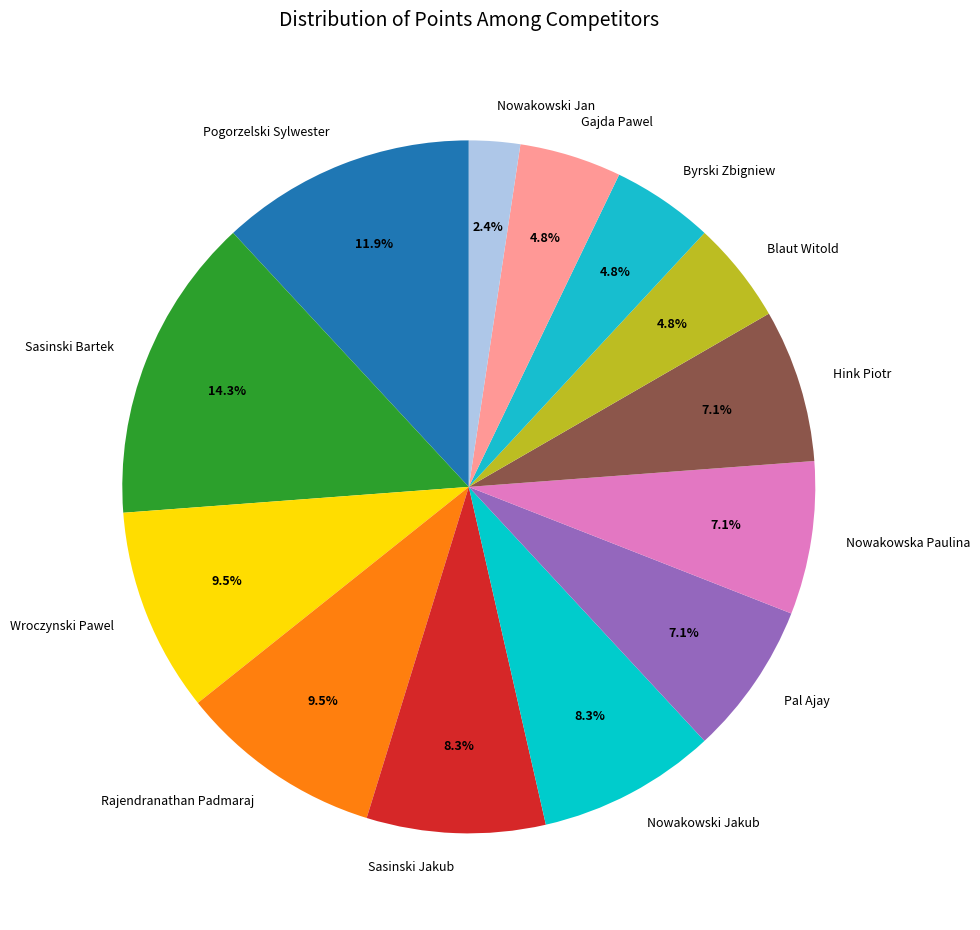

Combined, do Pal Ajay and Byrski Zbigniew account for over 50%?

No